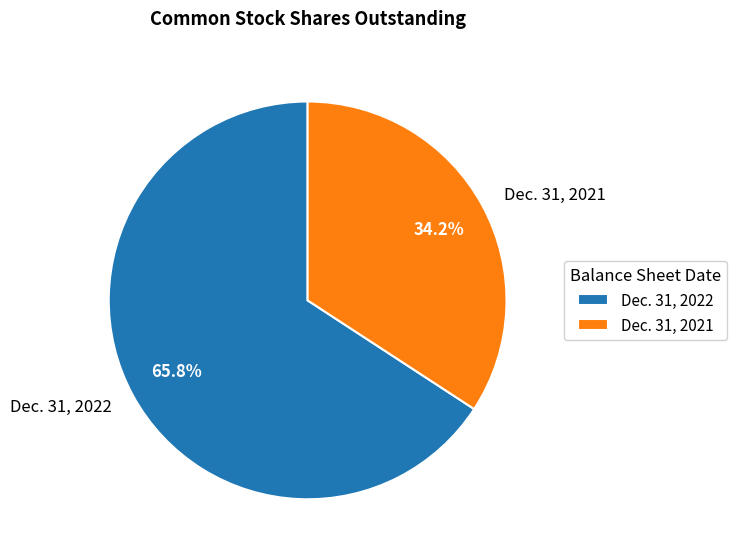

What is the largest slice in the pie chart?

Dec. 31, 2022